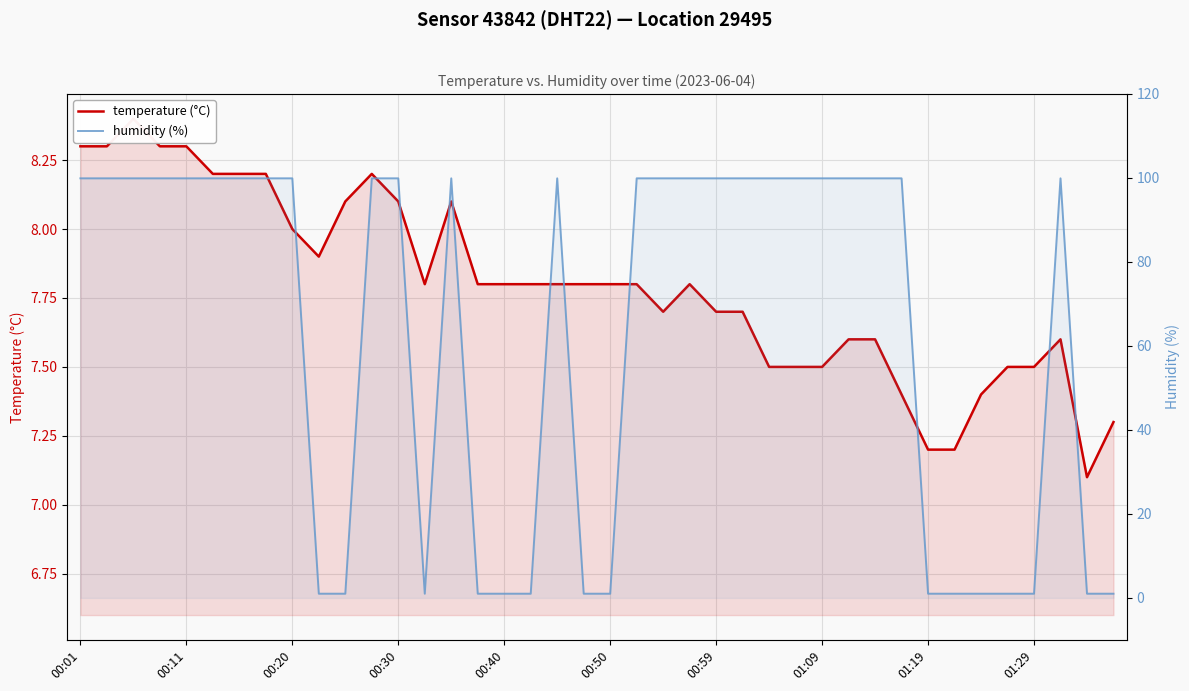

Which series has the largest total across all categories?

humidity (%)